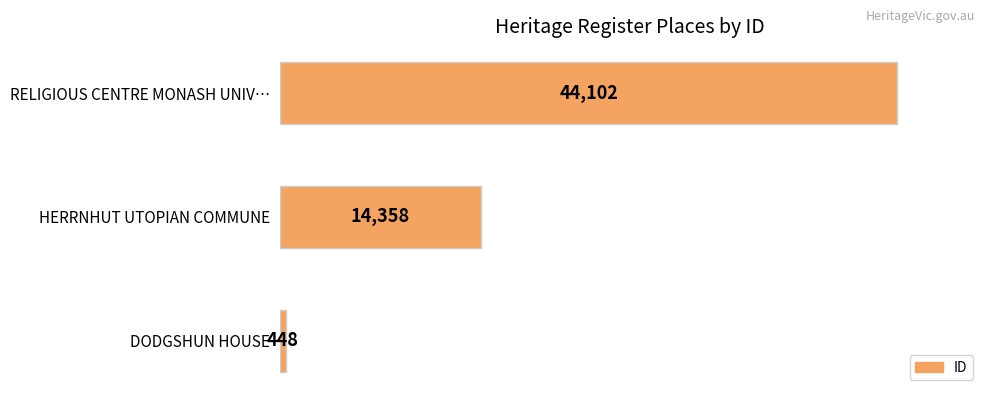

What is the maximum value shown in the chart?

44102